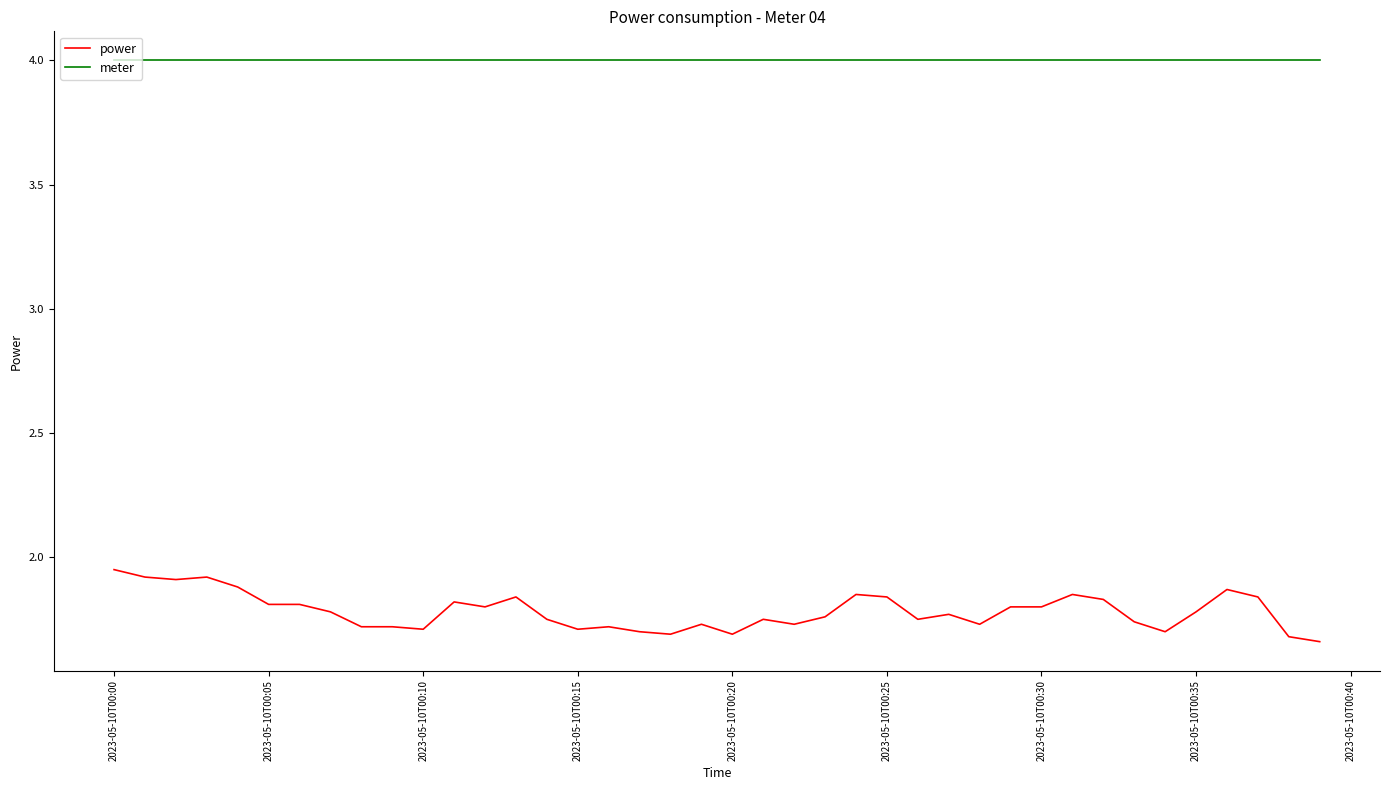

What are all the series names shown in the legend?

power, meter